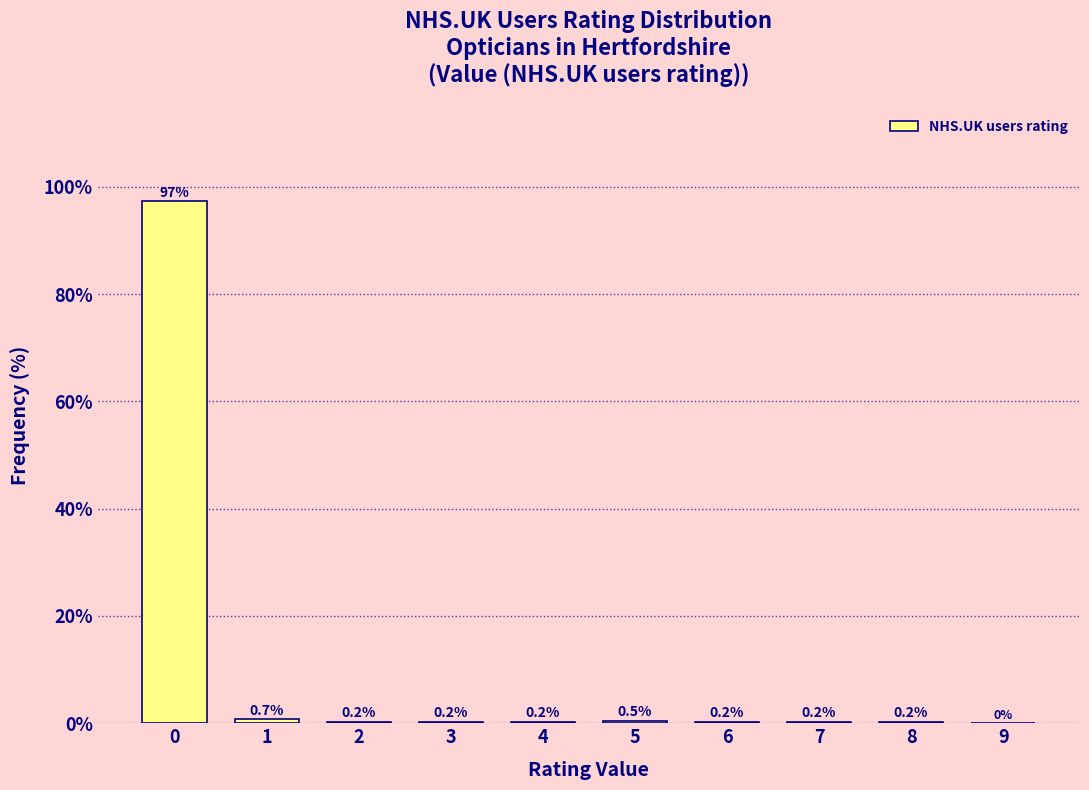

Reading left to right, transcribe all the data shown in this chart.

0=97.3	1=0.7	2=0.2	3=0.2	4=0.2	5=0.5	6=0.2	7=0.2	8=0.2	9=0.0